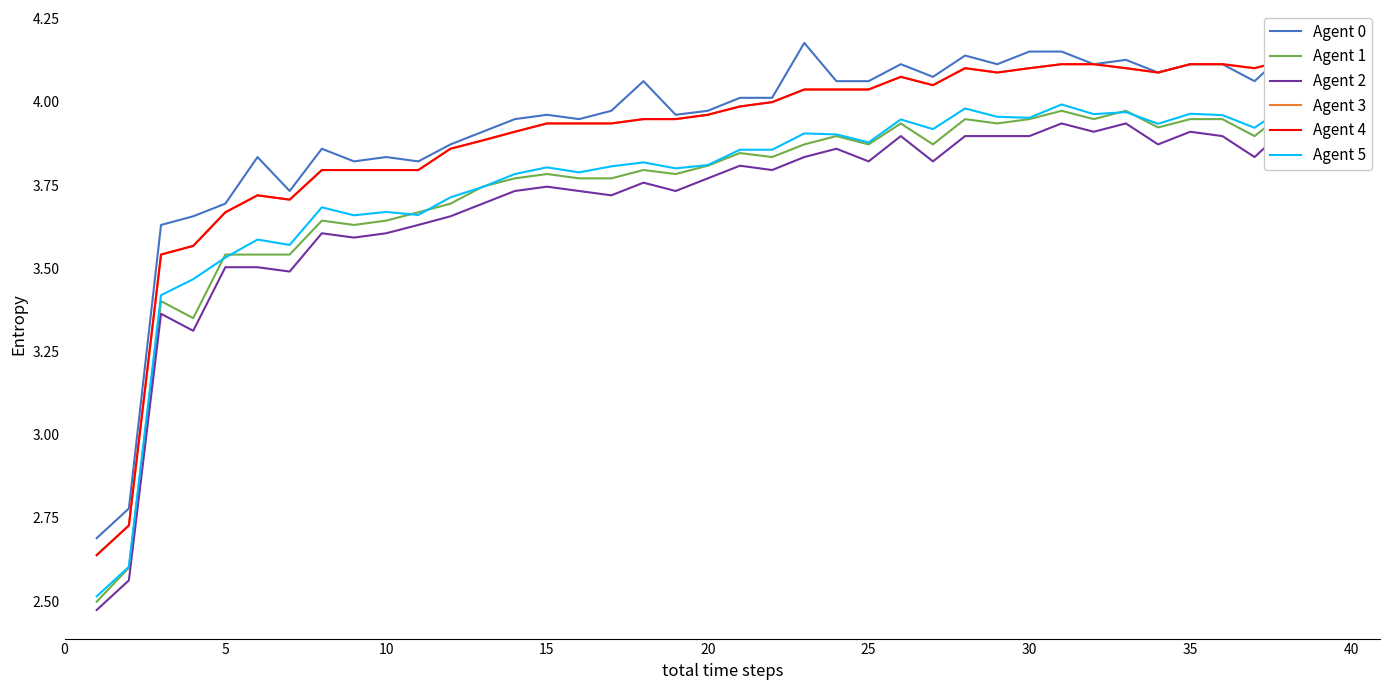

At how many categories does at least one series exceed 2?

39